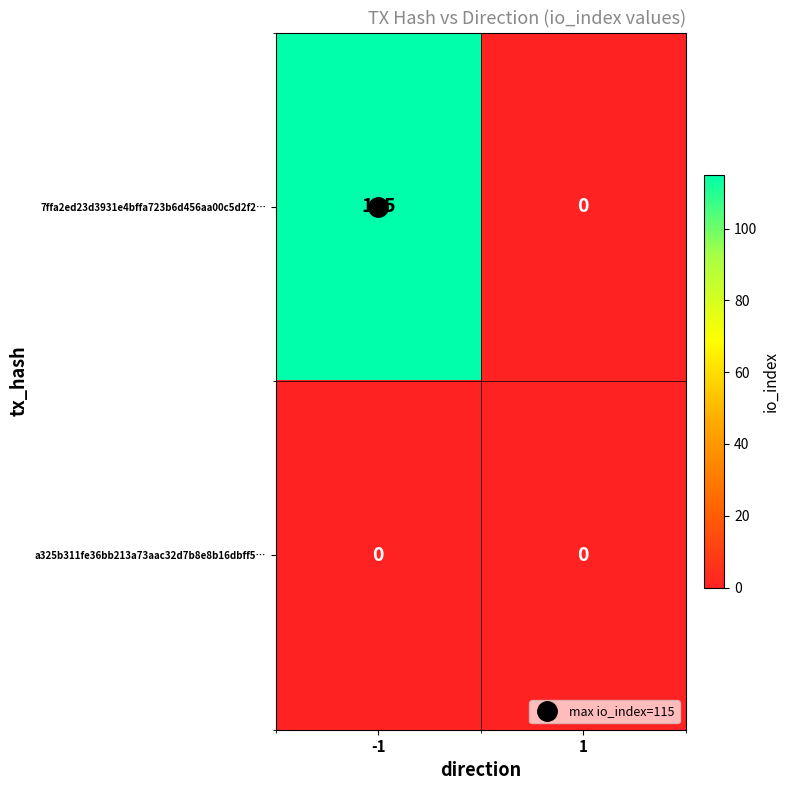

Rank the series at -1 from highest to lowest value.

7ffa2ed23d3931e4bffa723b6d456aa00c5d2f2…, a325b311fe36bb213a73aac32d7b8e8b16dbff5…